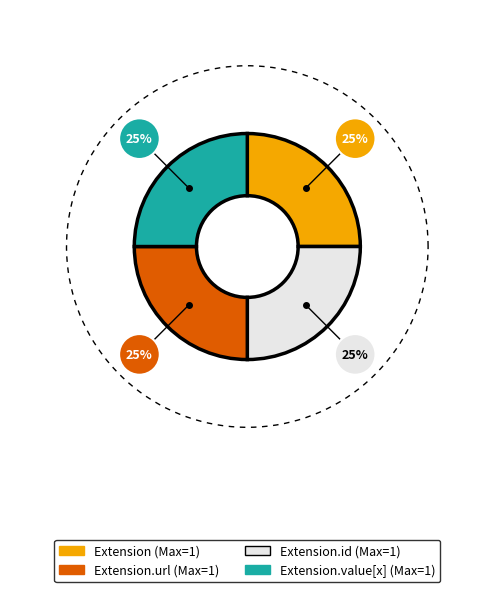

Which slice is the largest?

Extension.url